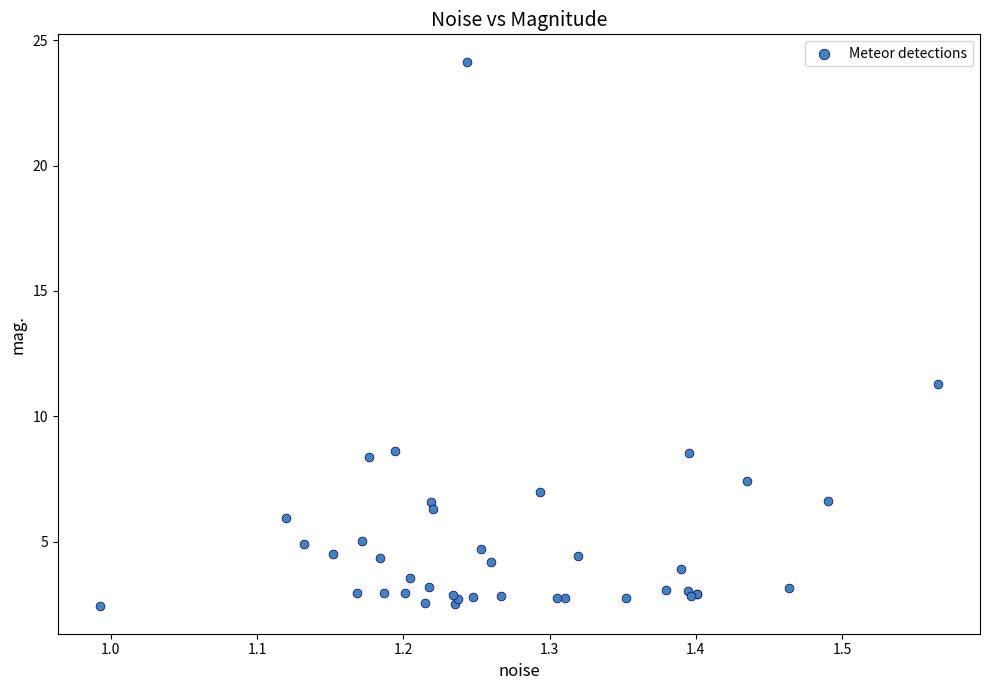

What Y value in the scatter plot is closest to 13?

11.3